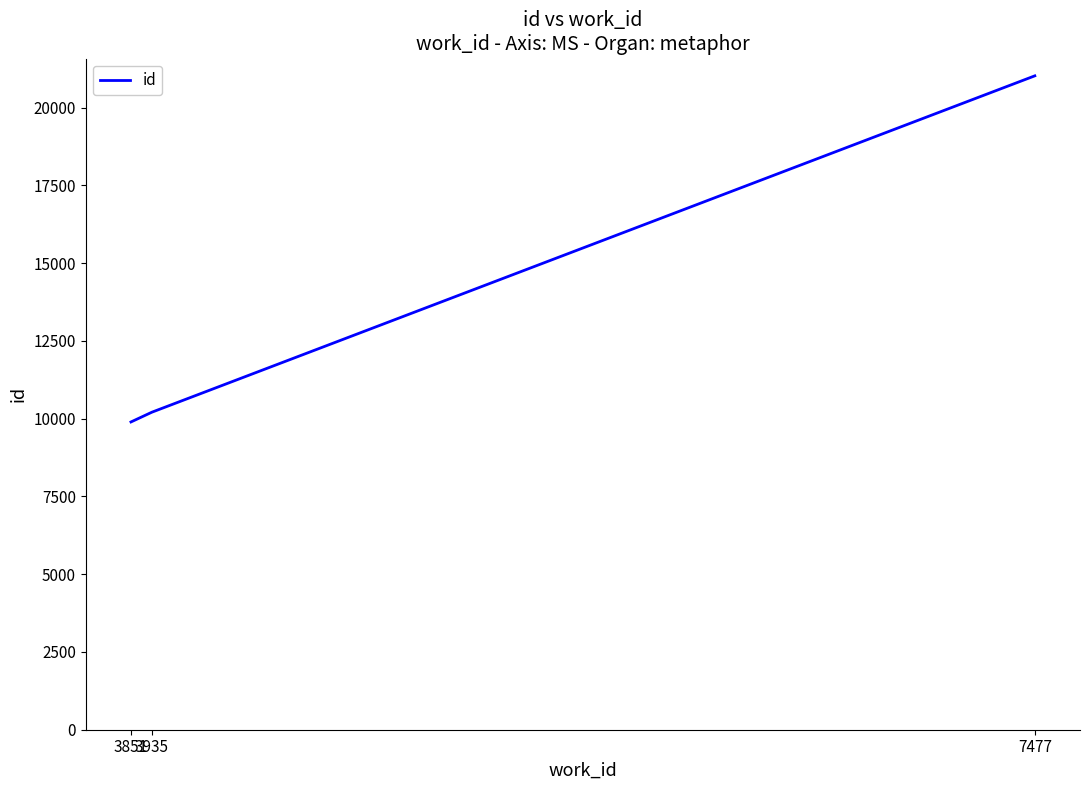

What is the average value?

13710